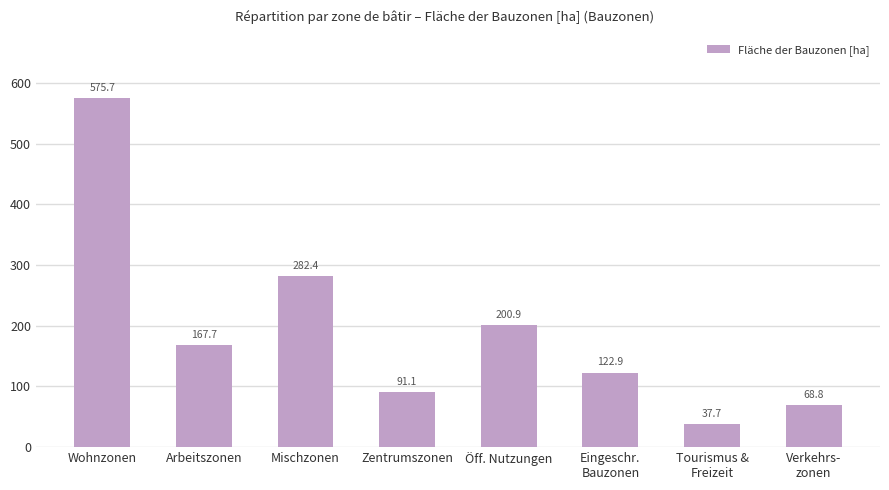

What is the smallest value displayed?

37.7